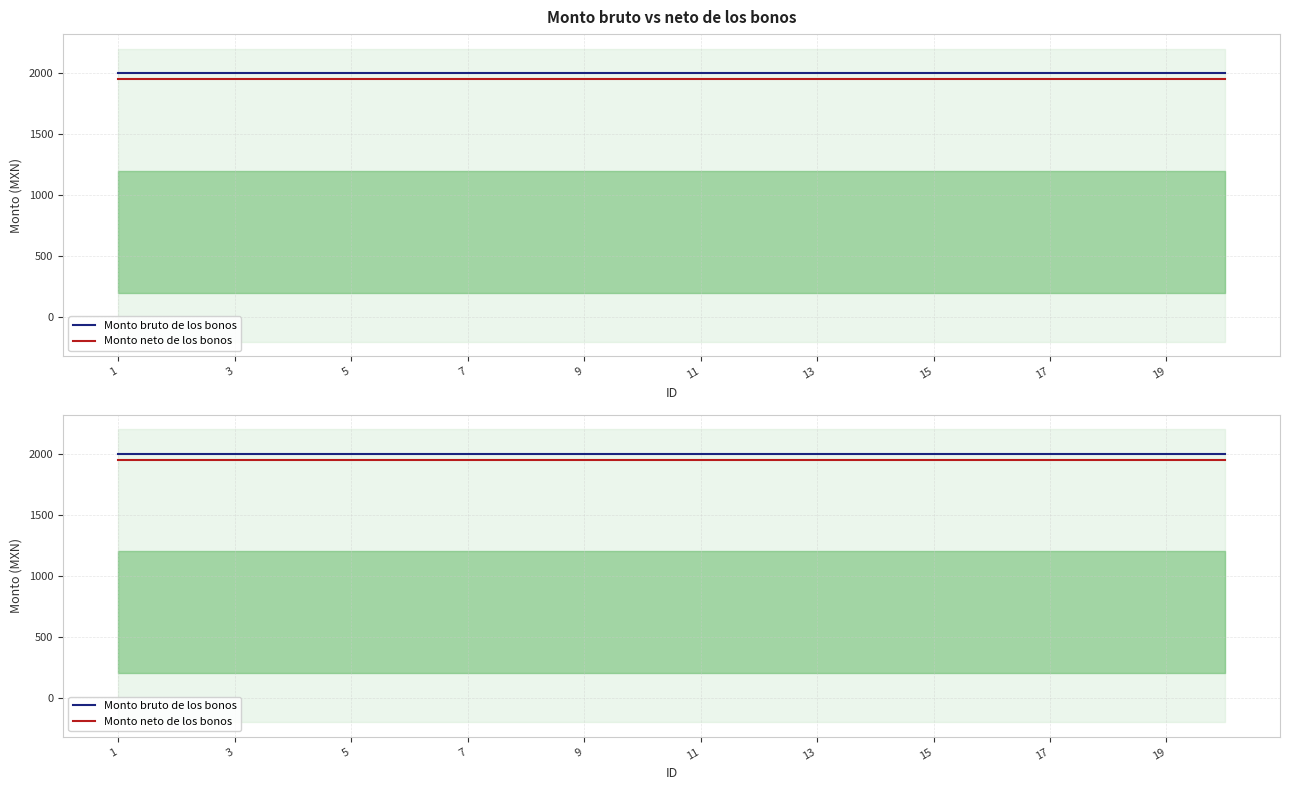

True or false: Monto neto de los bonos and Monto bruto de los bonos intersect in this chart.

False